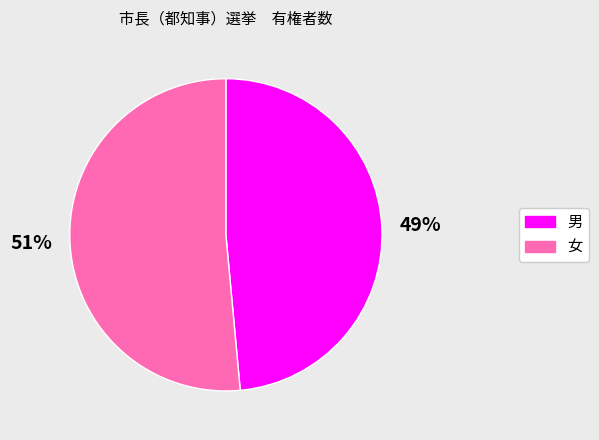

Combined, do 女 and 男 account for over 50%?

Yes